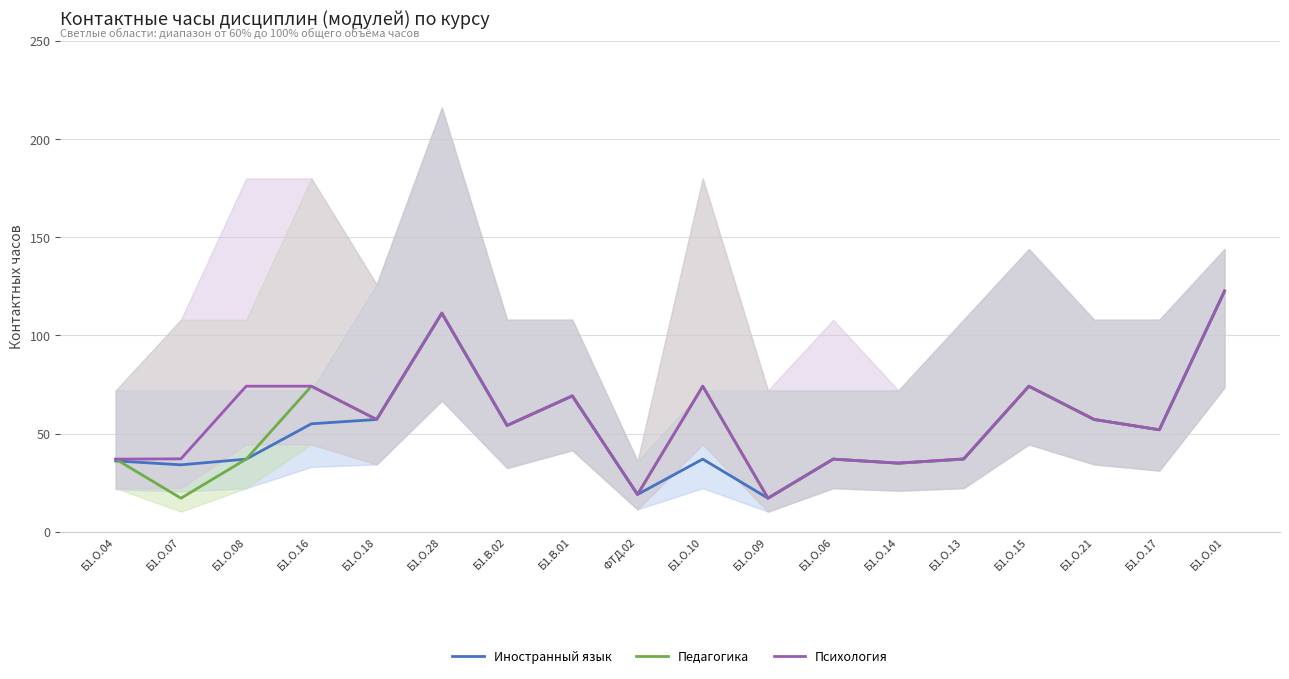

Which series changed the most between Б1.В.02 and Б1.О.10?

Педагогика